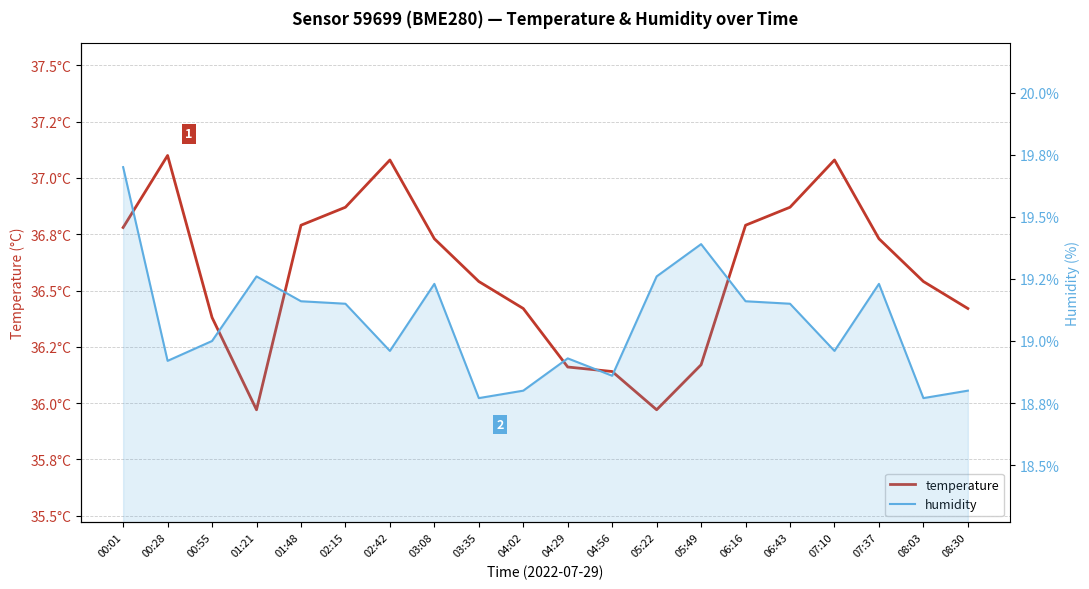

Where does the humidity series first go above 19?

00:01